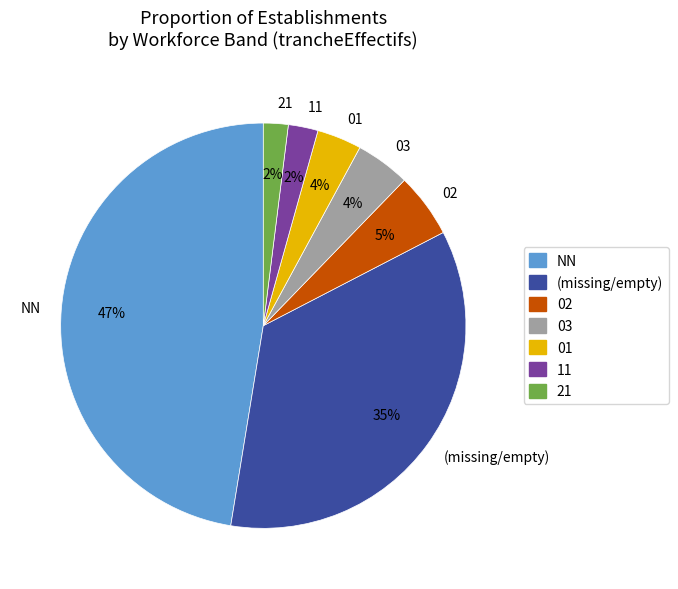

To the nearest percent, what is the combined percentage of 03 and 02?

9%